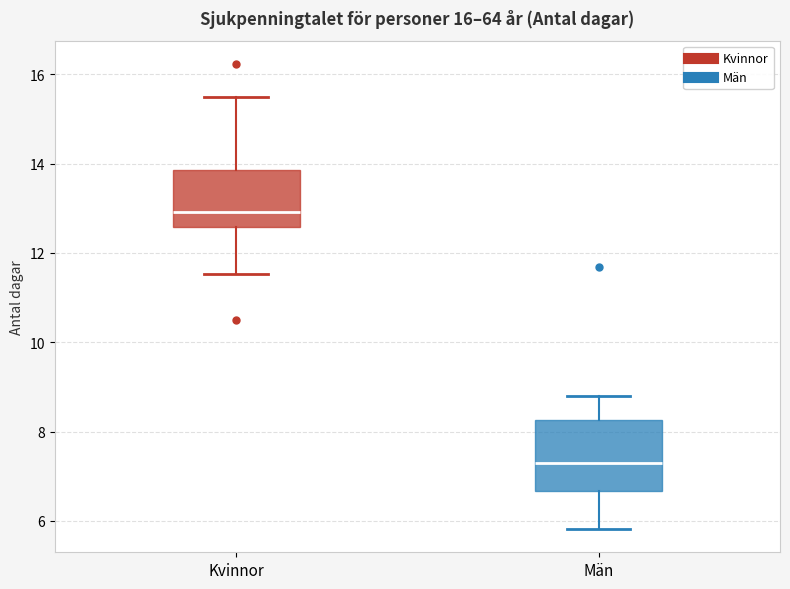

Reading left to right, read every box against the y-axis: the position of its median line, the range the box covers, and the ends of its whiskers. The values are not printed on the chart, so give them approximately, as read against the axis.

Kvinnor: median 13.0, box 12.6 to 13.8, whiskers 11.6 to 15.4
Män: median 7.4, box 6.6 to 8.2, whiskers 5.8 to 8.8